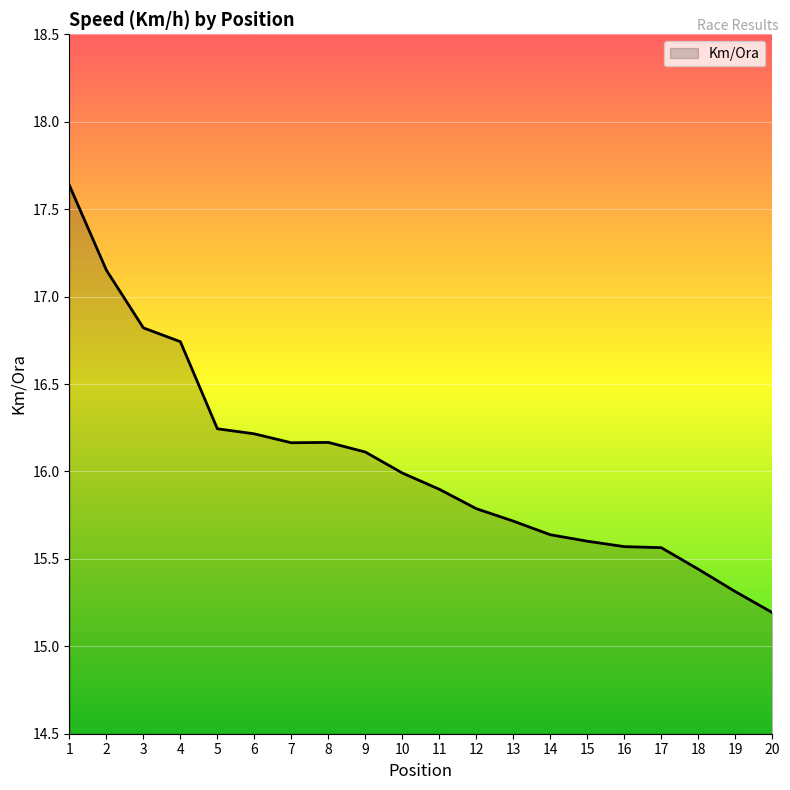

What is the change in value from 2 to 18?

-1.7